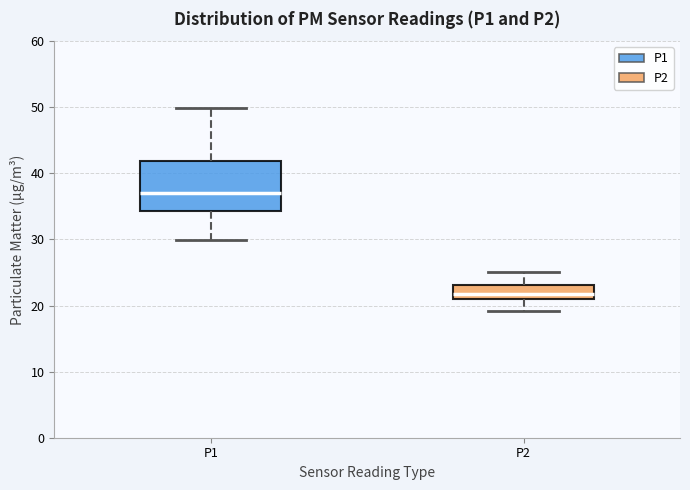

Reading left to right, read every box against the y-axis: the position of its median line, the range the box covers, and the ends of its whiskers. The values are not printed on the chart, so give them approximately, as read against the axis.

P1: median 37, box 34 to 42, whiskers 30 to 50
P2: median 22, box 21 to 23, whiskers 19 to 25